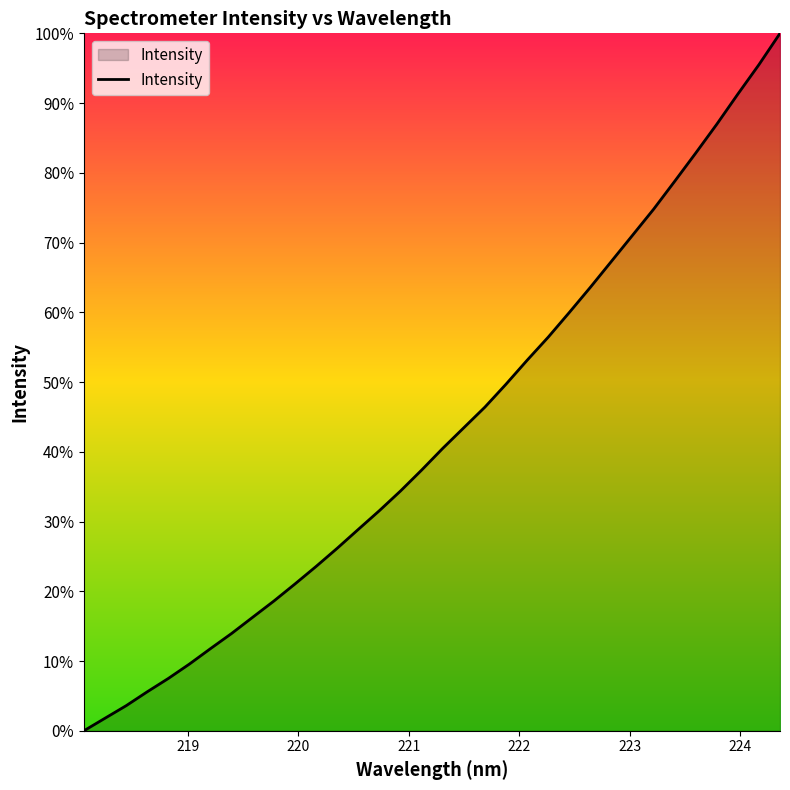

What is the greatest value displayed?

100.0